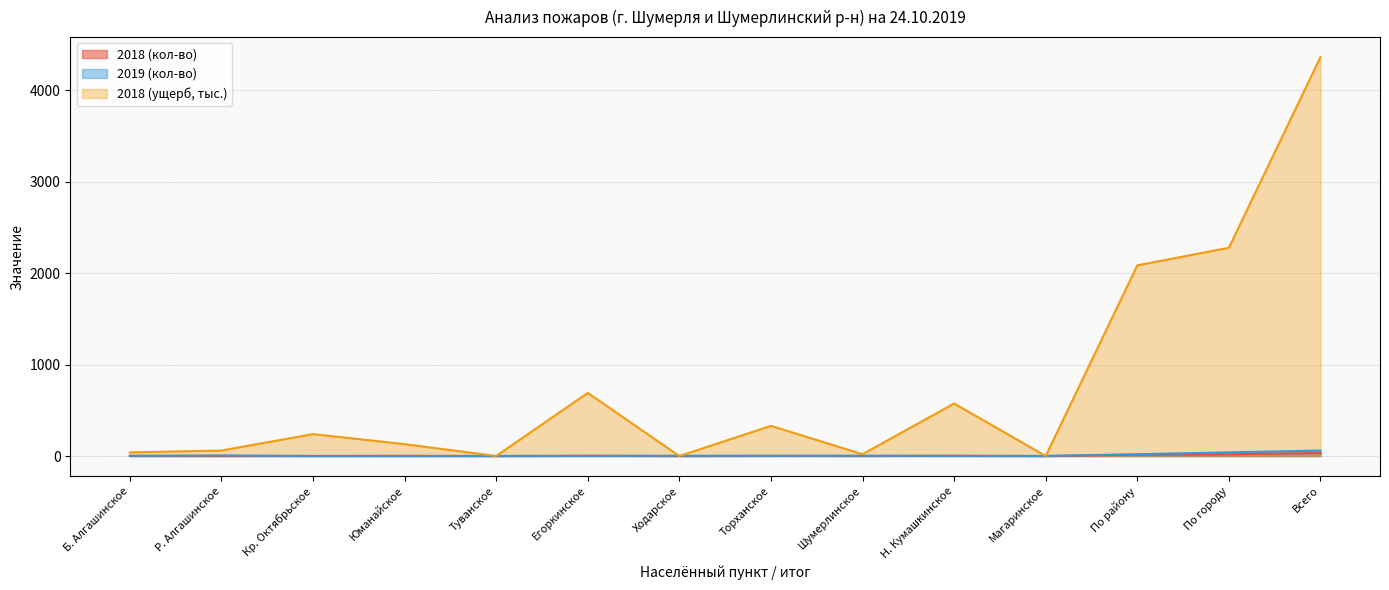

The value of 2019 (кол-во) at Всего is 60.0. True or false?

True